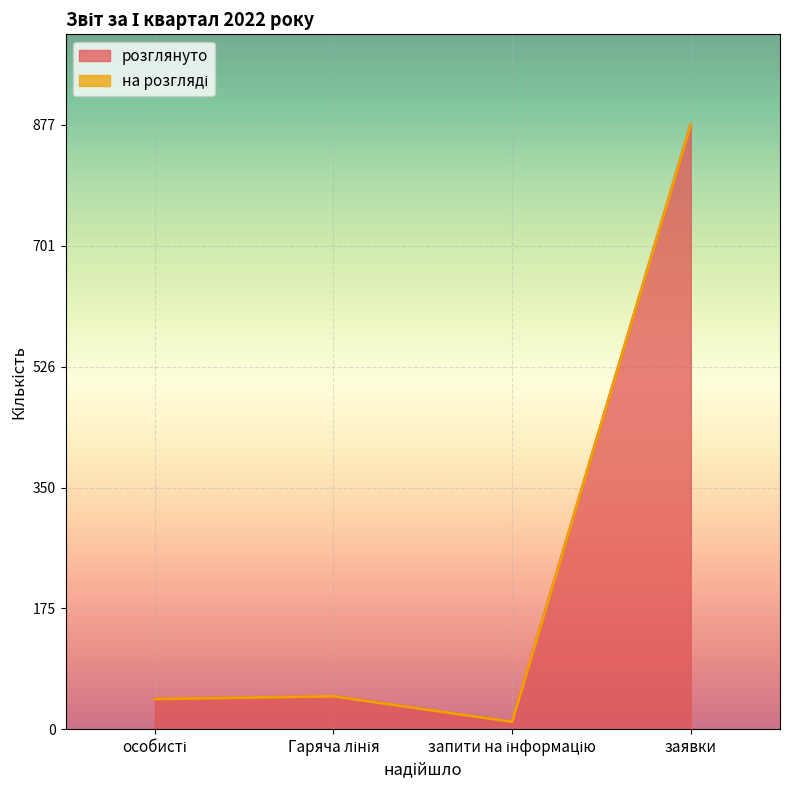

What is the ratio of the value at заявки to the value at особисті?

19.9